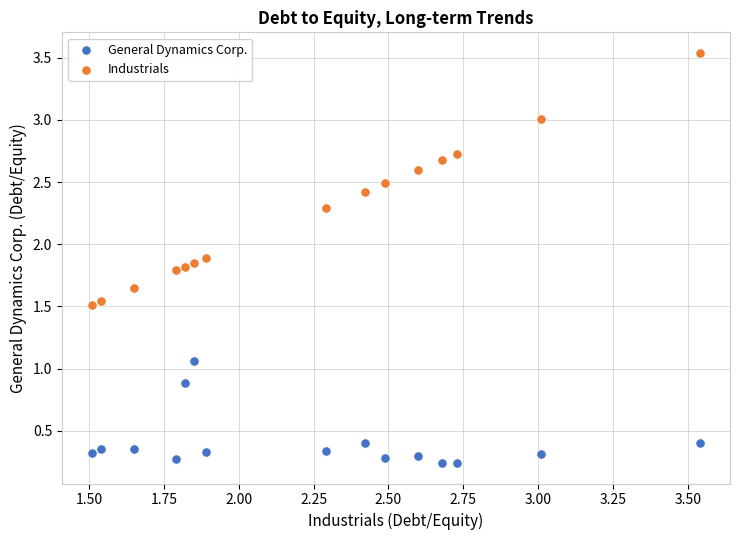

Across all data points, what is the range of X values (max minus min)?

2.0